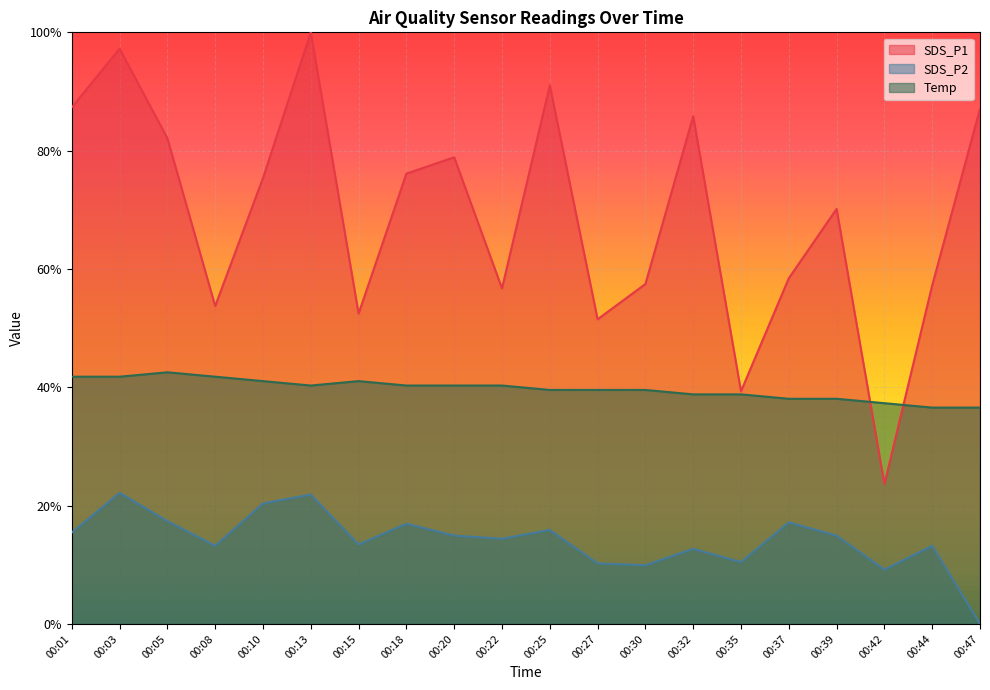

How many interior local peaks does the SDS_P2 series have?

7